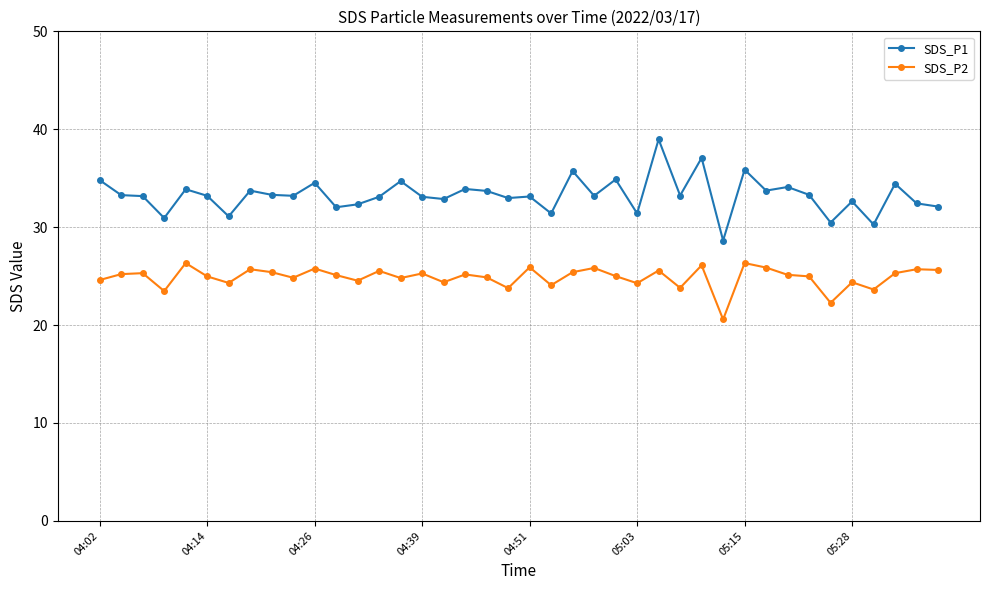

Which series has the widest spread of values?

SDS_P1